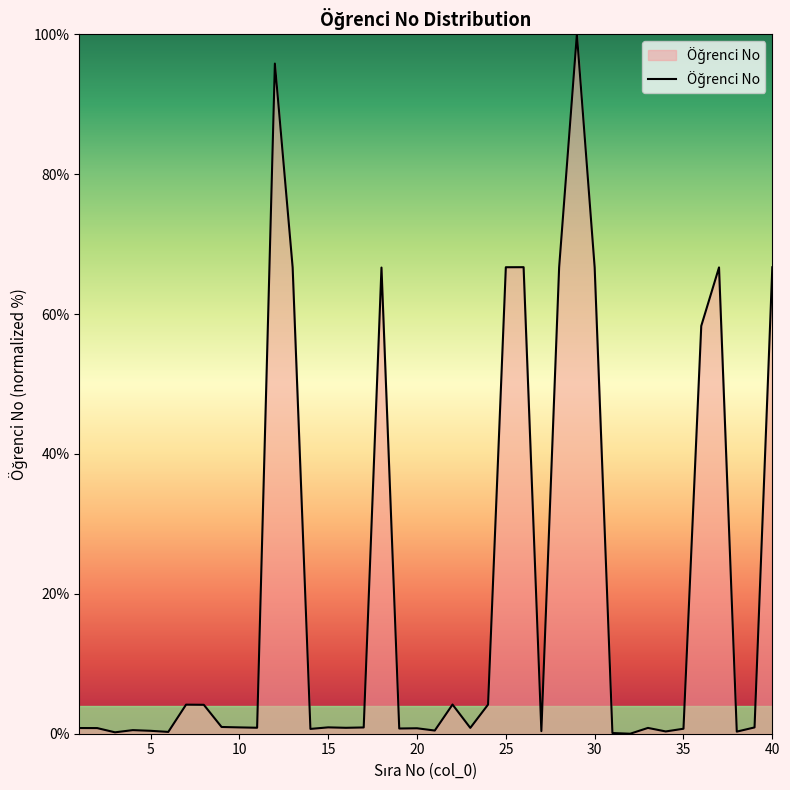

What is the maximum value shown in the chart?

100.0